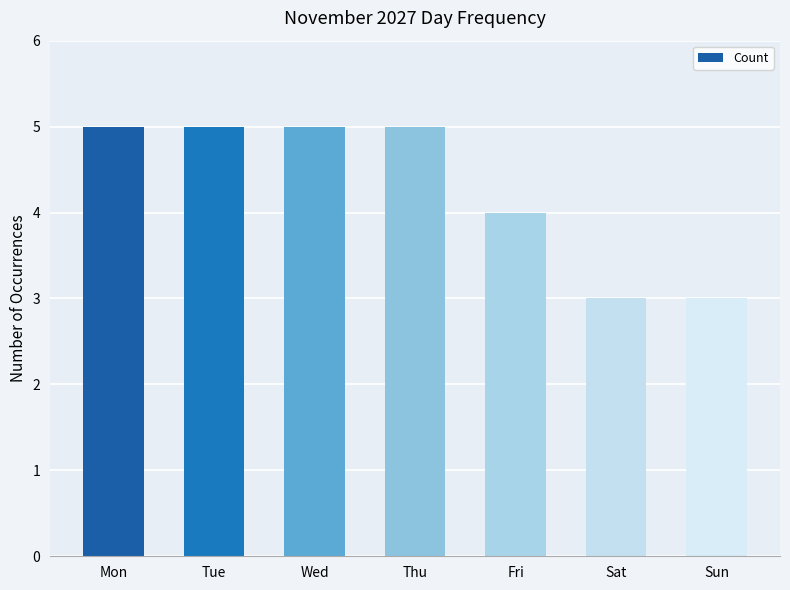

Reading right to left, extract all data points from this chart.

3	3	4	5	5	5	5